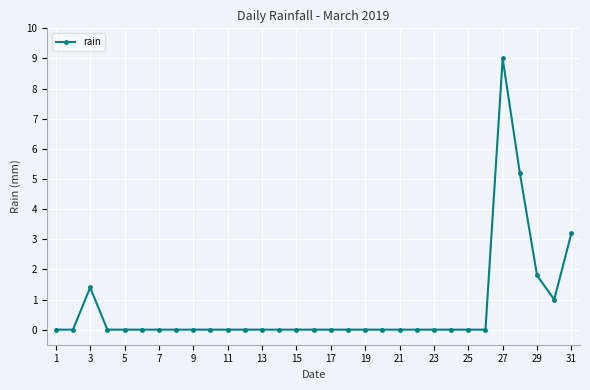

What is the maximum value shown in the chart?

9.0